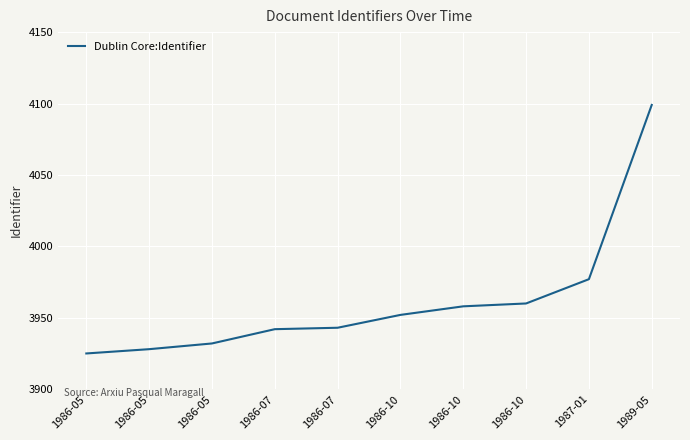

Count the number of data series in this chart.

1